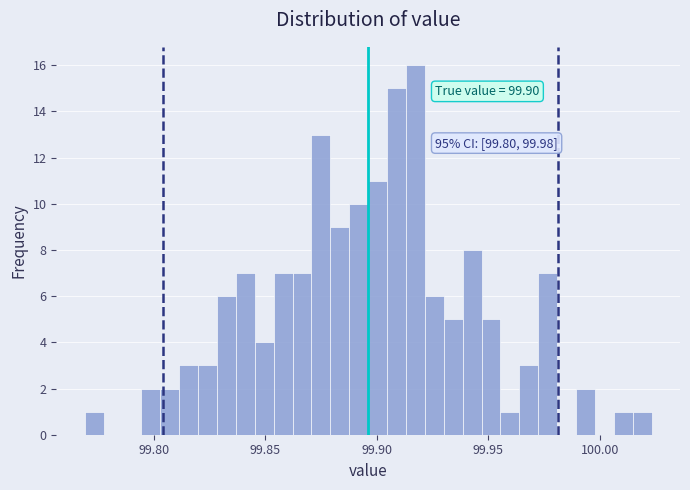

Around what value on the x-axis is the tallest bar? Give the approximate position of its centre, as read against the axis.

99.915